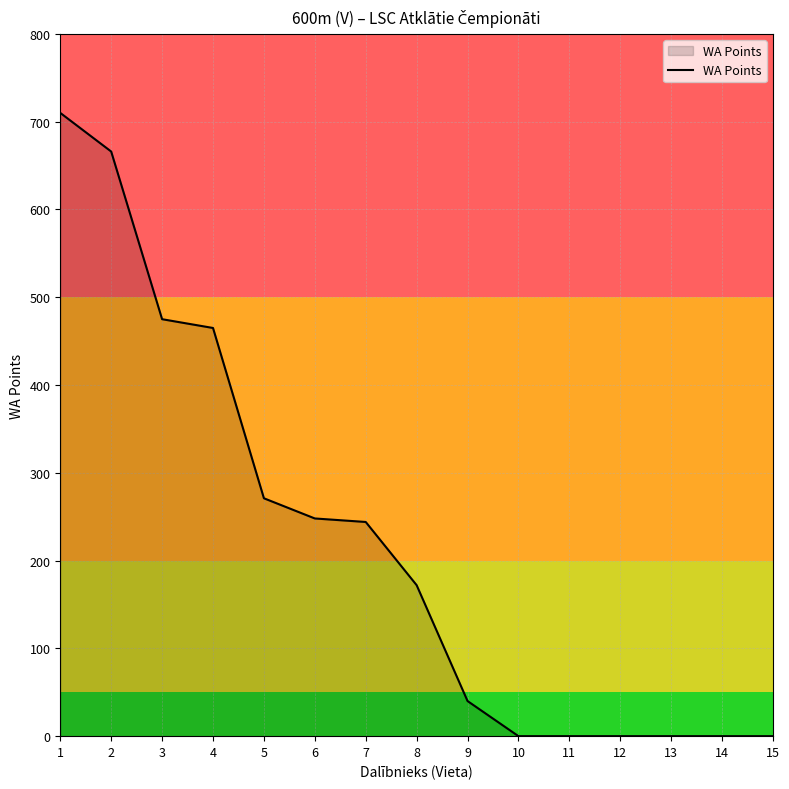

Is it true that the value at 6 is 248?

True